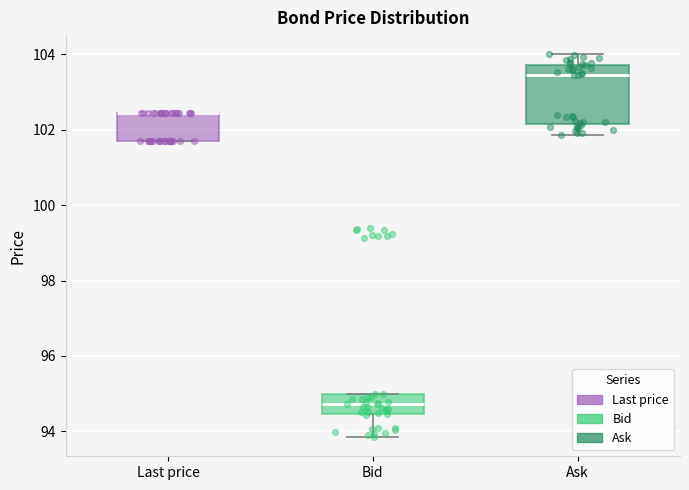

Which box is the tallest, from its lower edge to its upper edge?

Ask